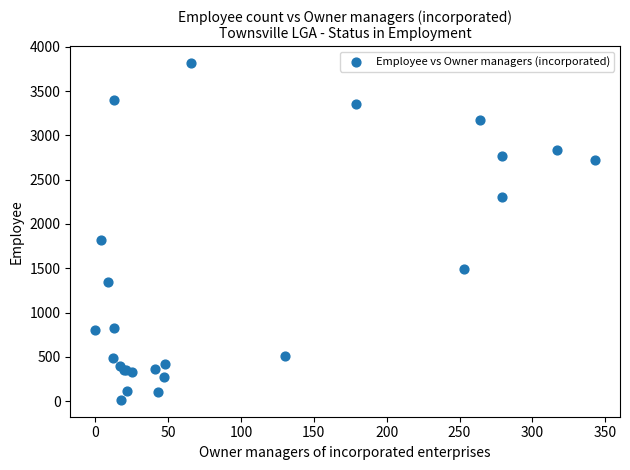

What Y value in the scatter plot is closest to 1915?

1814